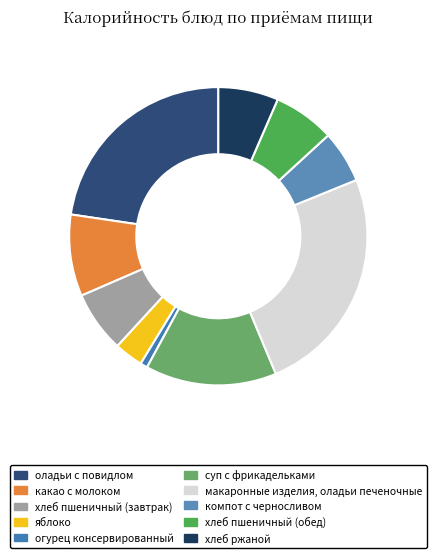

What percentage is NOT represented by суп с фрикадельками?

85.8%